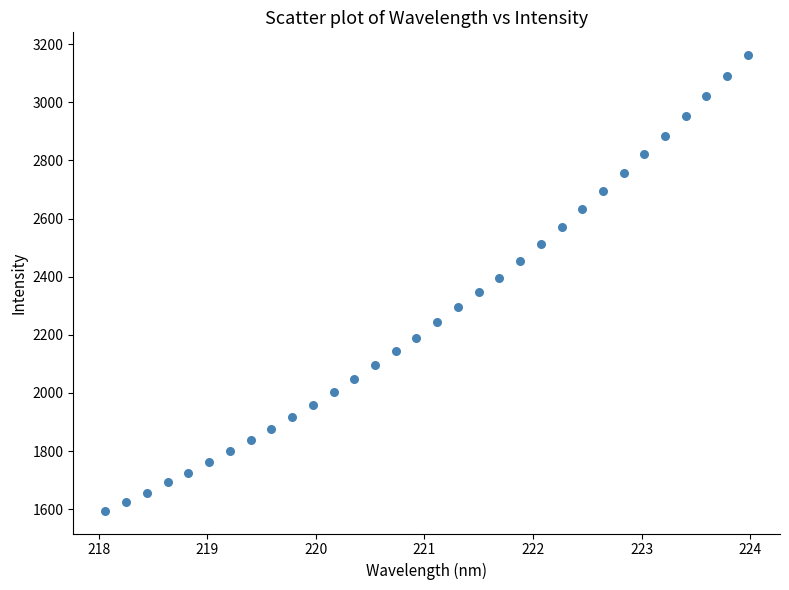

What is the range of X values (max minus min)?

5.9